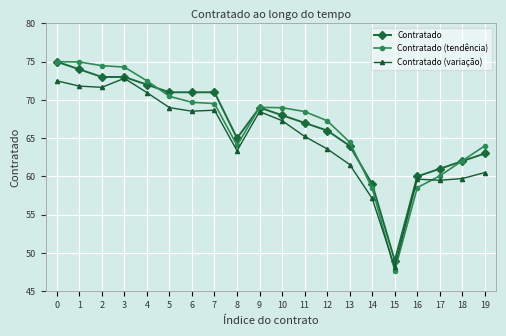

True or false: Contratado and Contratado (tendência) cross at least once.

True